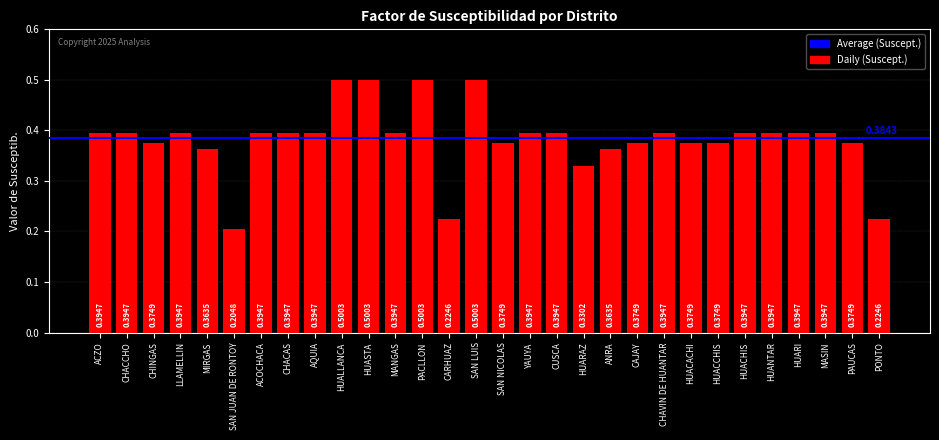

What is the sum of the values at MASIN and AQUIA?

0.8